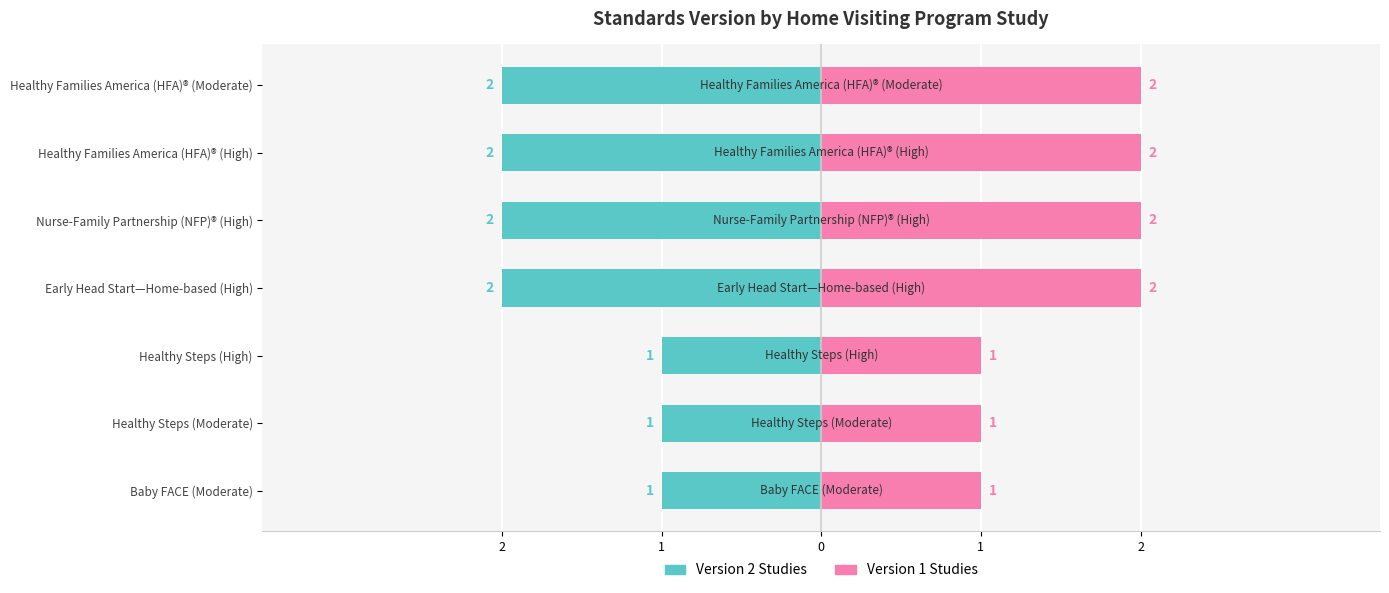

What is the average value of the Standards Version (Left) series?

-2